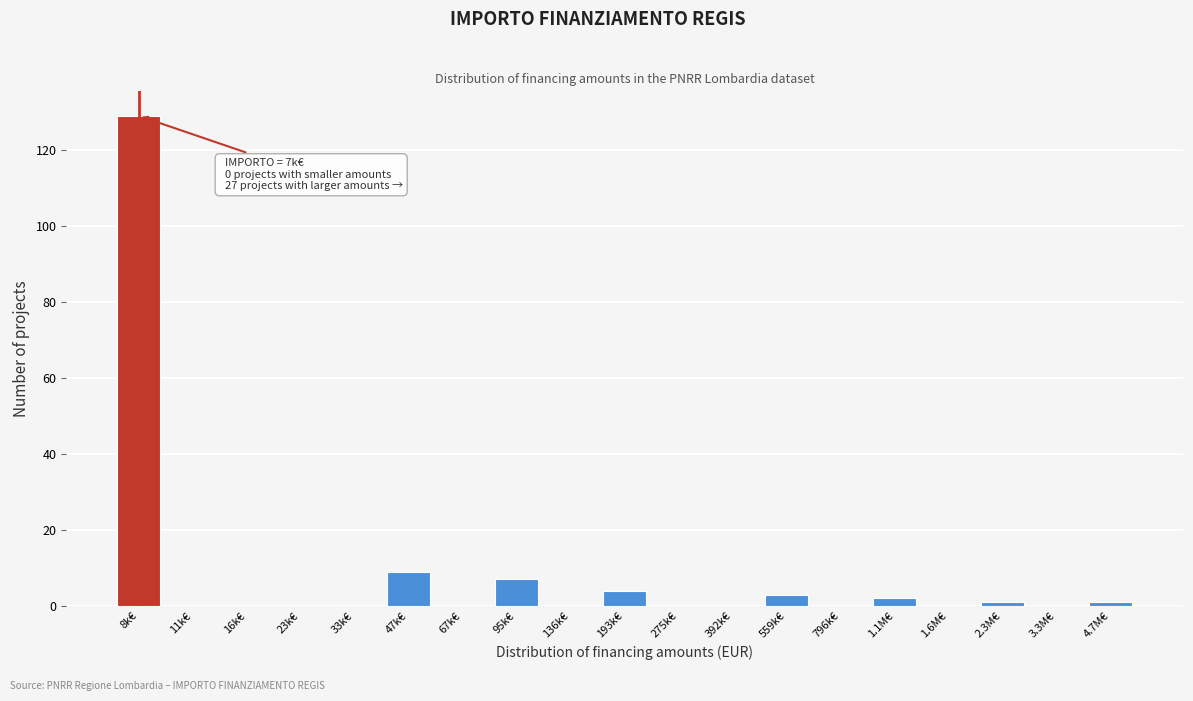

Reading left to right, list all the values displayed in this chart.

8k€=129	11k€=0	16k€=0	23k€=0	33k€=0	47k€=9	67k€=0	95k€=7	136k€=0	193k€=4	275k€=0	392k€=0	559k€=3	796k€=0	1.1M€=2	1.6M€=0	2.3M€=1	3.3M€=0	4.7M€=1